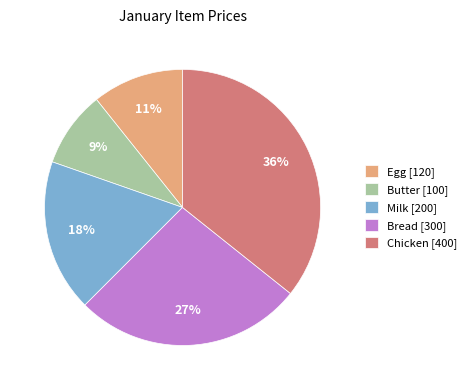

Which has a higher value, Milk or Butter?

Milk